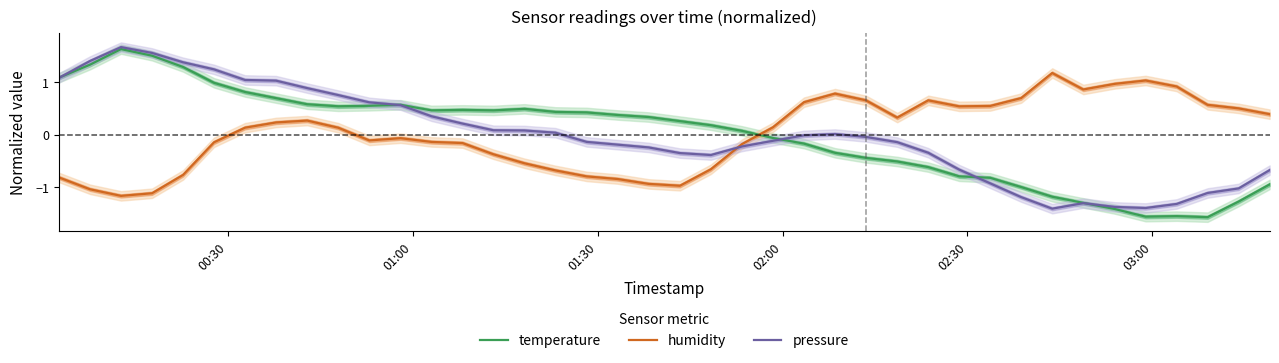

After their last crossing, which series has the higher values: humidity or pressure?

humidity